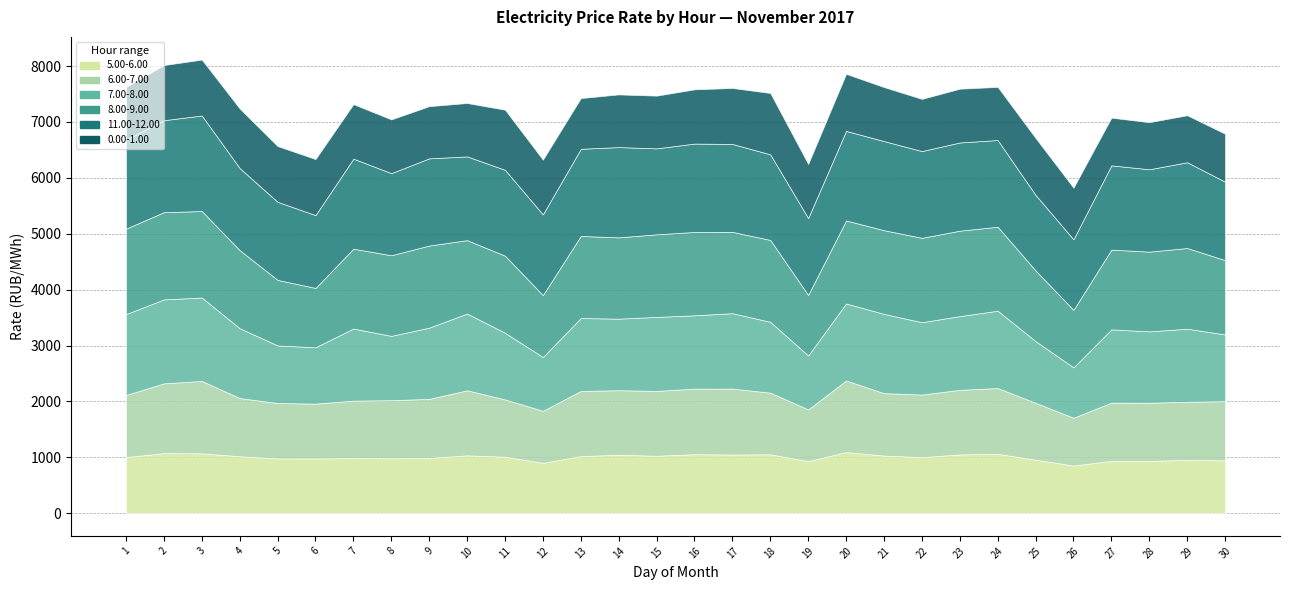

What is the maximum value shown in the chart?

1709.2